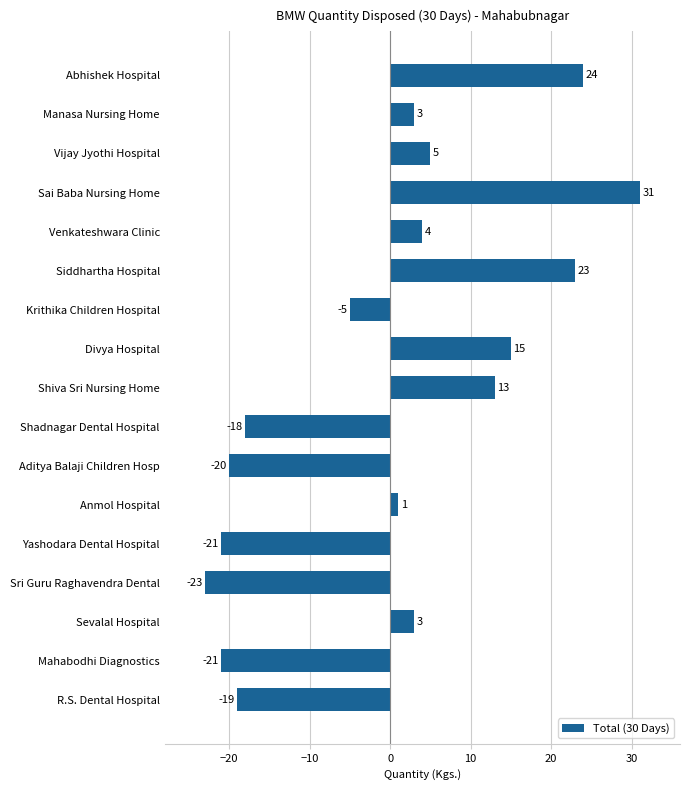

Reading top to bottom, extract all data points from this chart.

Abhishek Hospital=24	Manasa Nursing Home=3	Vijay Jyothi Hospital=5	Sai Baba Nursing Home=31	Venkateshwara Clinic=4	Siddhartha Hospital=23	Krithika Children Hospital=-5	Divya Hospital=15	Shiva Sri Nursing Home=13	Shadnagar Dental Hospital=-18	Aditya Balaji Children Hosp=-20	Anmol Hospital=1	Yashodara Dental Hospital=-21	Sri Guru Raghavendra Dental=-23	Sevalal Hospital=3	Mahabodhi Diagnostics=-21	R.S. Dental Hospital=-19